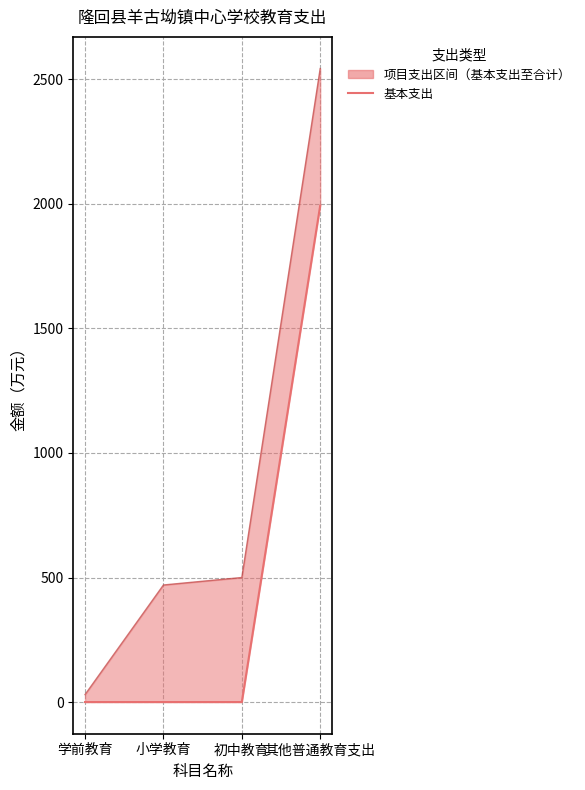

Reading left to right, transcribe all the data shown in this chart.

基本支出: 学前教育=0.0	小学教育=0.0	初中教育=0.0	其他普通教育支出=1993.3
合计支出: 学前教育=30.0	小学教育=470.0	初中教育=500.0	其他普通教育支出=2543.3